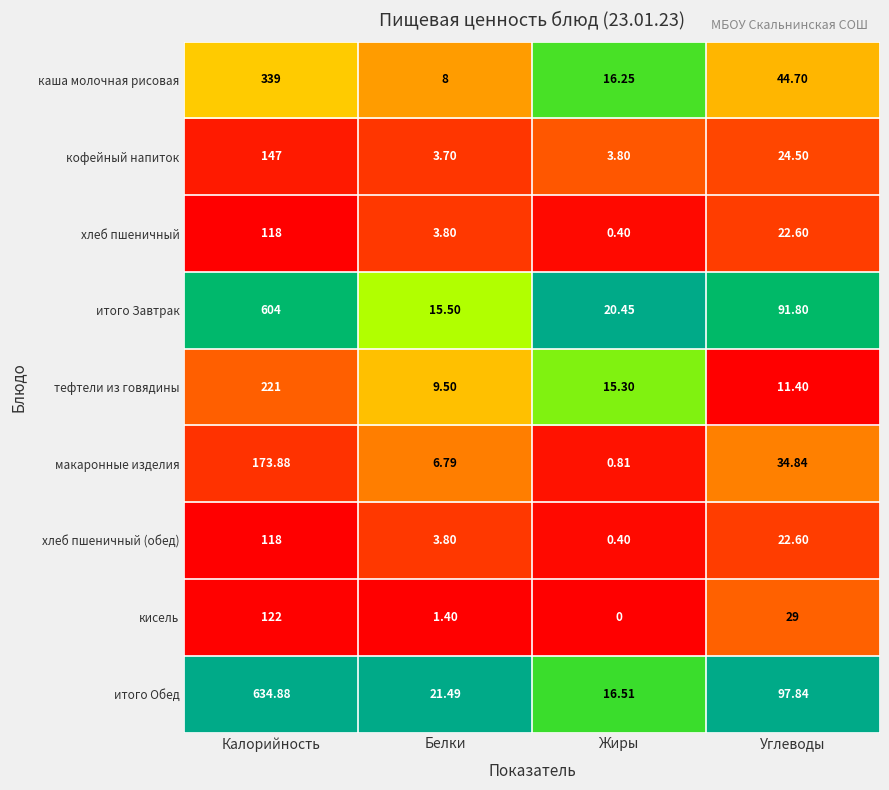

Which label corresponds to the smallest value in the chart?

Жиры